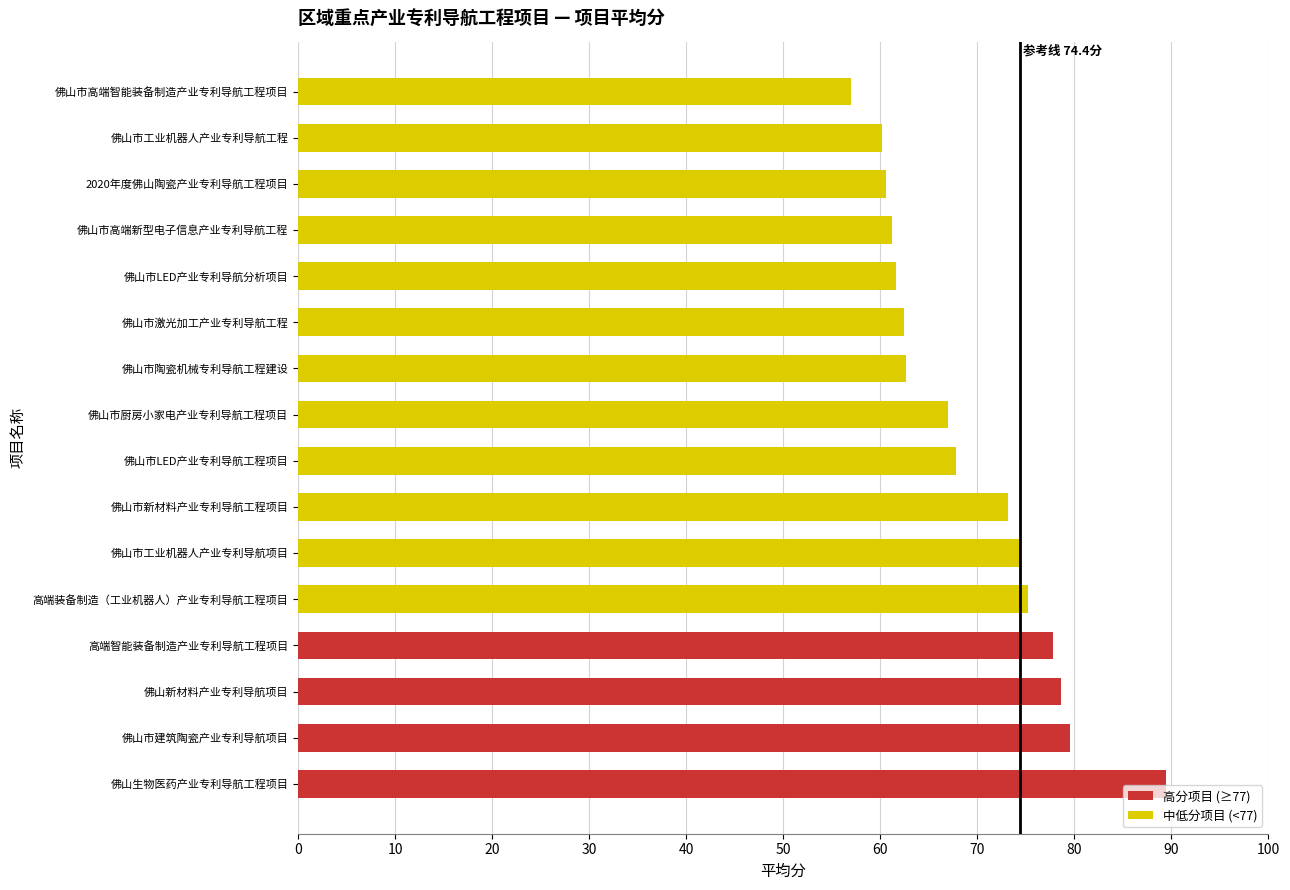

Which has a higher value, 佛山市高端新型电子信息产业专利导航工程 or 佛山市高端智能装备制造产业专利导航工程项目?

佛山市高端新型电子信息产业专利导航工程